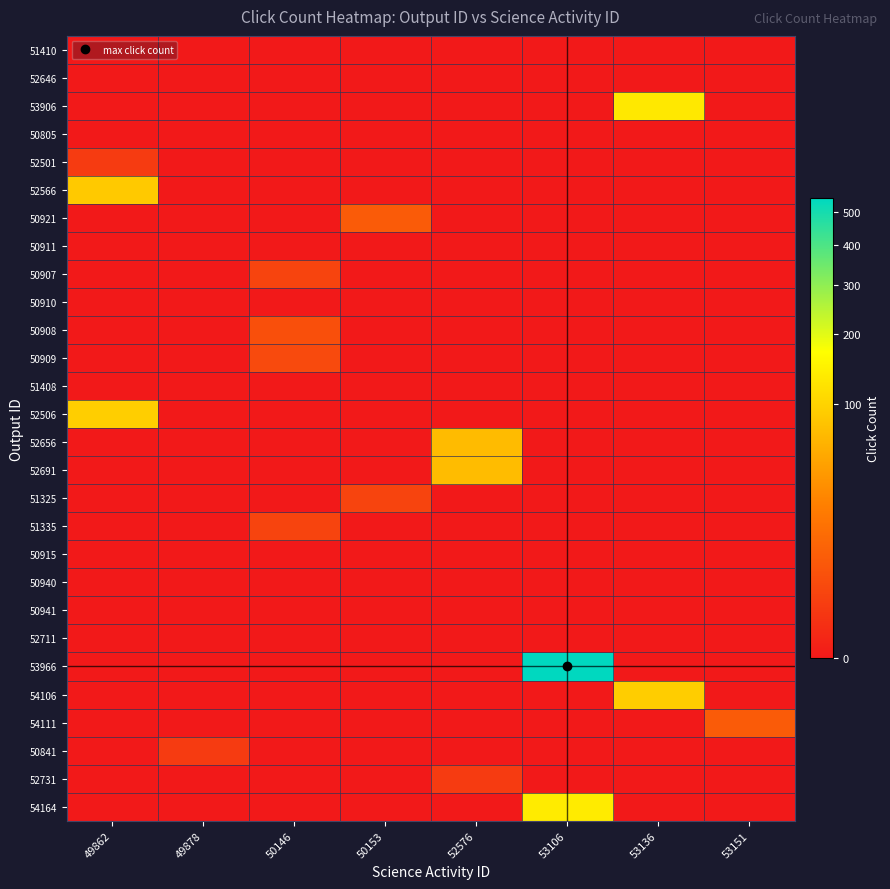

Count the number of data series in this chart.

28